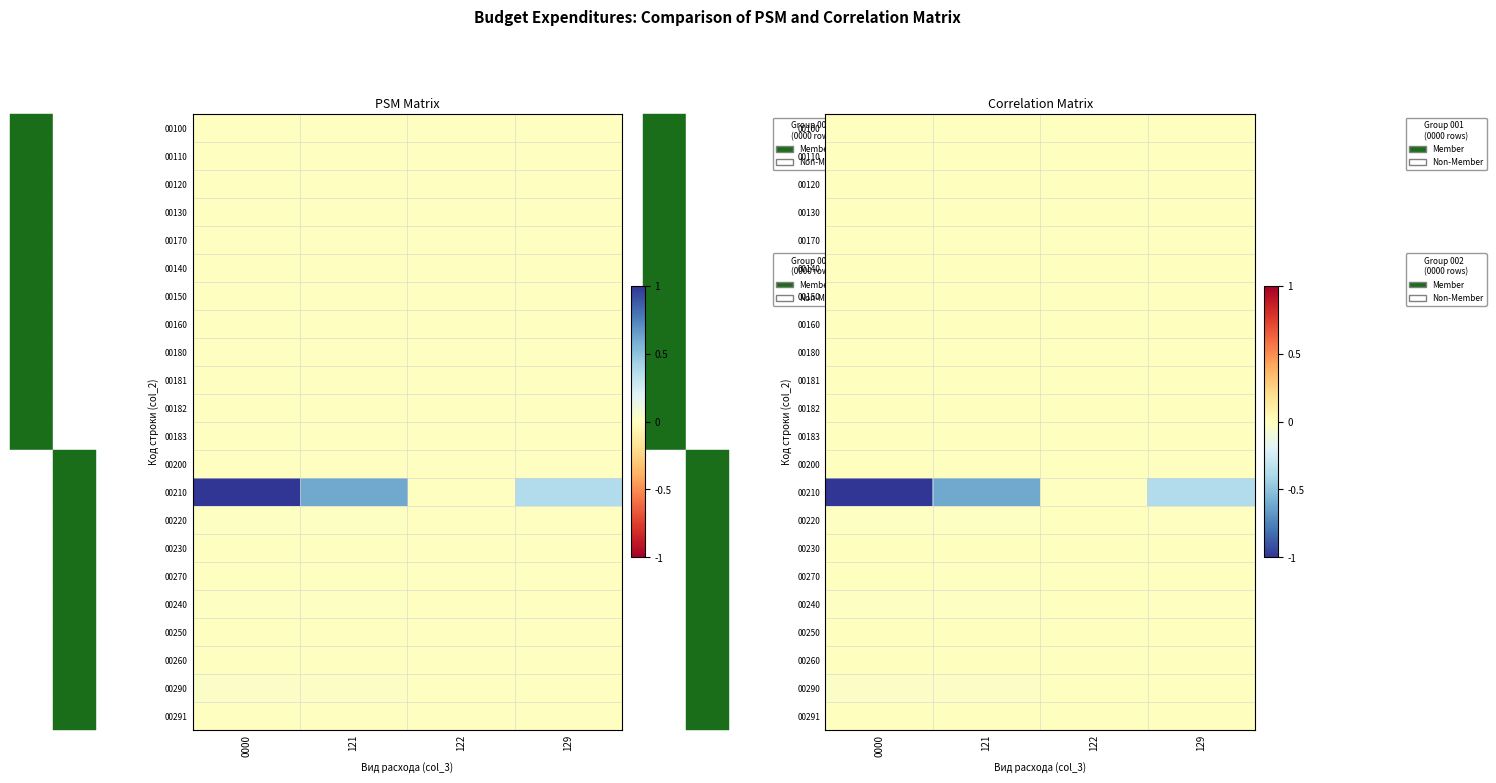

How many categories are shown in the chart?

4